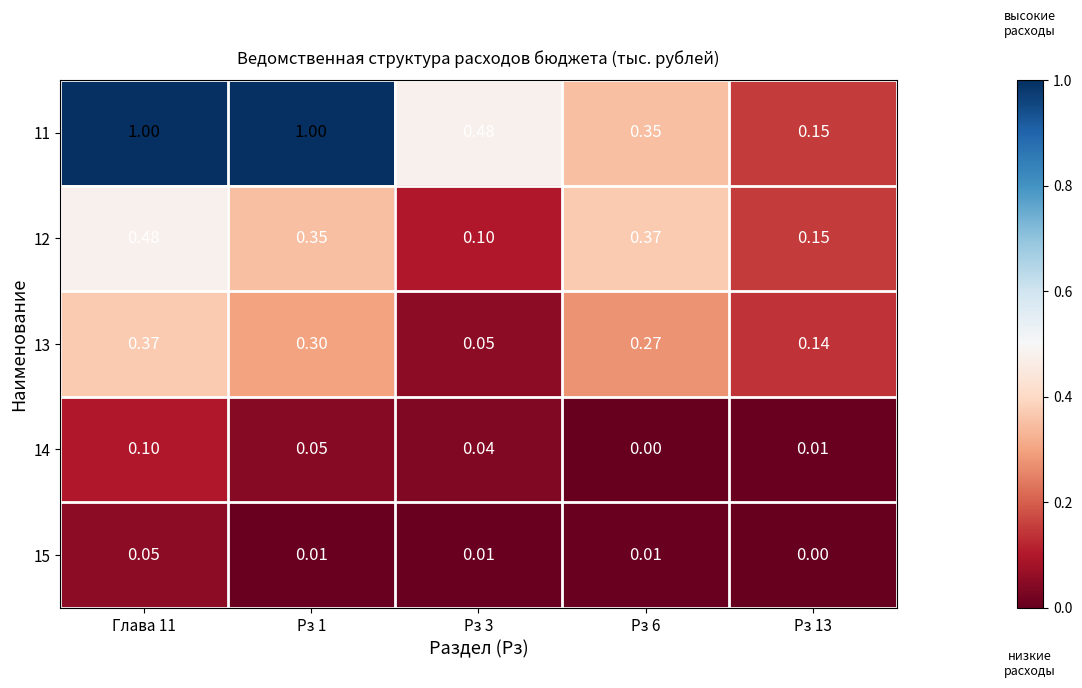

How many data points does each series have?

5